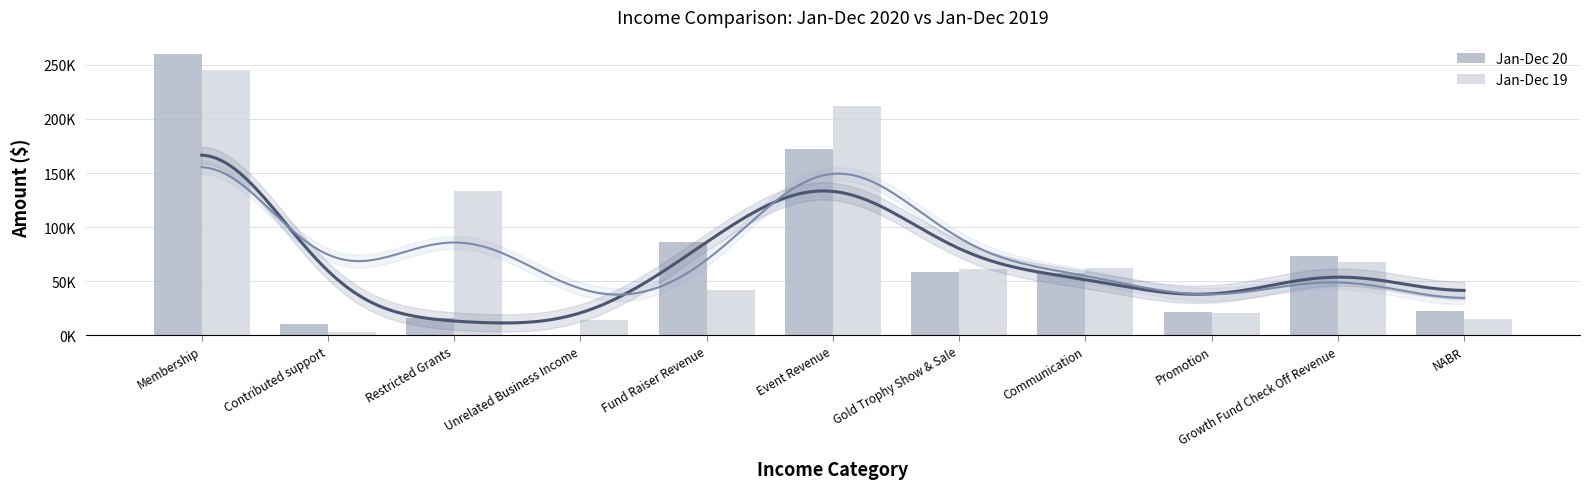

Reading left to right, transcribe all the data shown in this chart.

Jan-Dec 20: 260385.9	10704.0	15532.3	437.5	86407.0	172520.2	58599.3	57504.5	20944.6	73575.5	22645.0
Jan-Dec 19: 245642.5	2841.2	133466.0	14175.1	41966.6	212232.0	61359.2	62194.2	20485.7	68103.2	14785.0